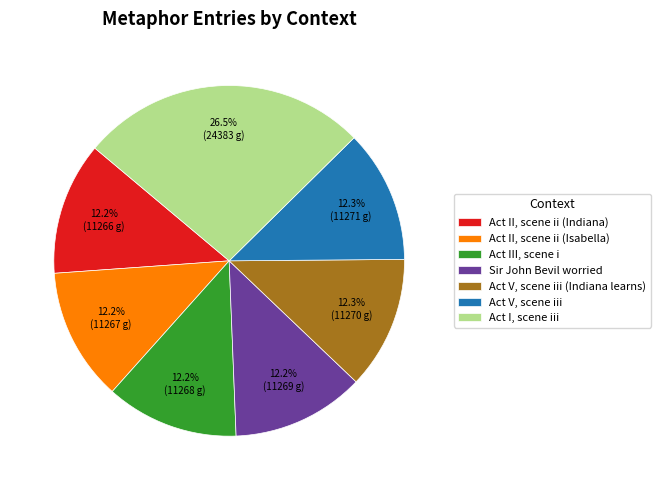

To the nearest percent, what is the difference between the largest and smallest slice percentages?

14%